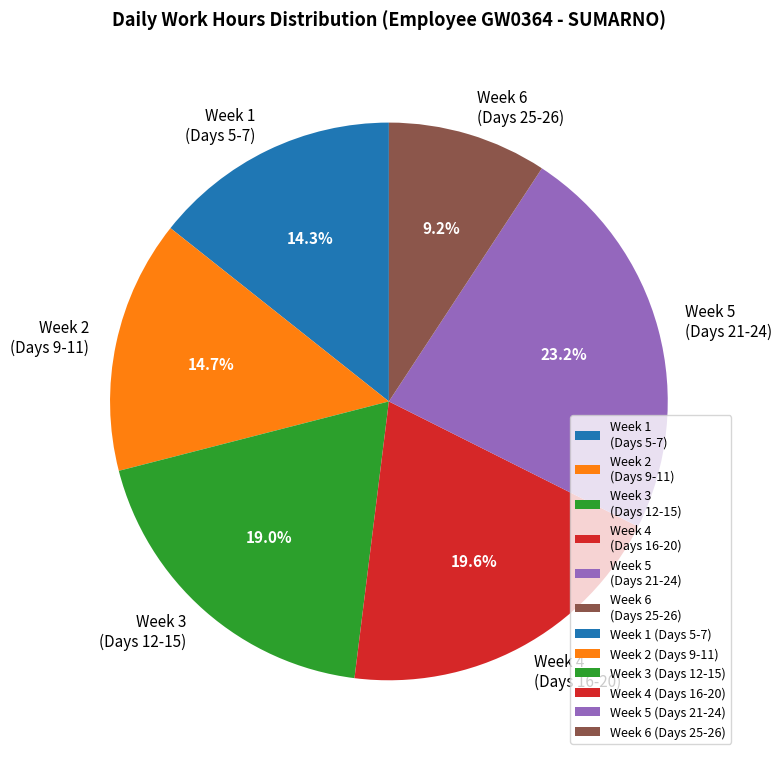

Does any single category account for the majority?

No